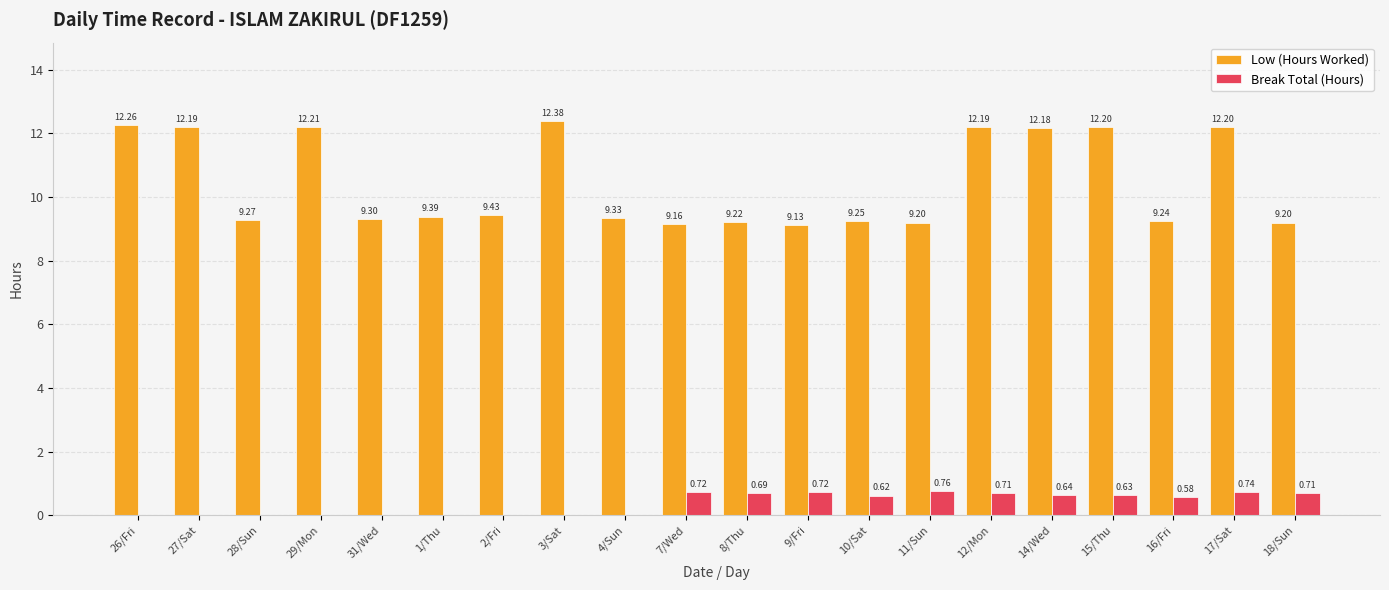

What are all the series names shown in the legend?

Low (Hours Worked), Break Total (Hours)